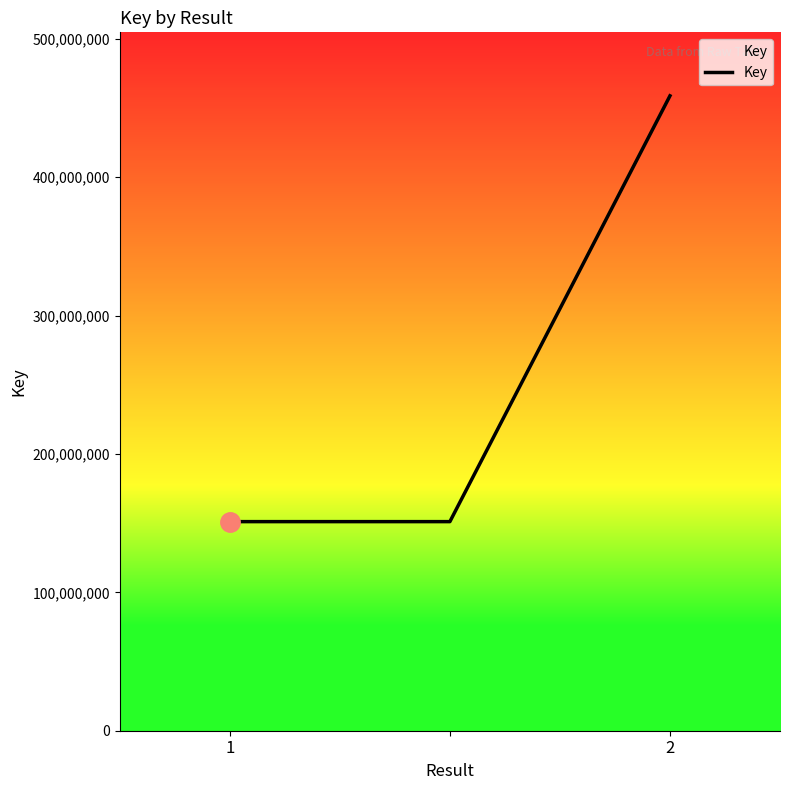

What is the average value?

253652542